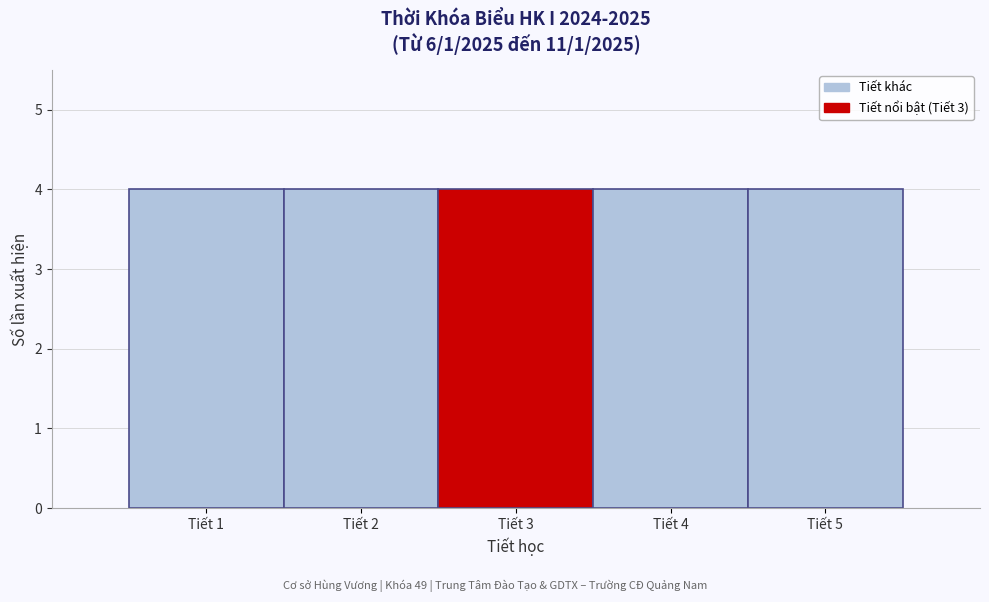

Reading left to right, list every bar in this chart as the range it spans on the x-axis followed by its height. The values are not printed on the chart, so give them approximately, as read against the axis.

0.5 to 1.5: 4
1.5 to 2.5: 4
2.5 to 3.5: 4
3.5 to 4.5: 4
4.5 to 5.5: 4